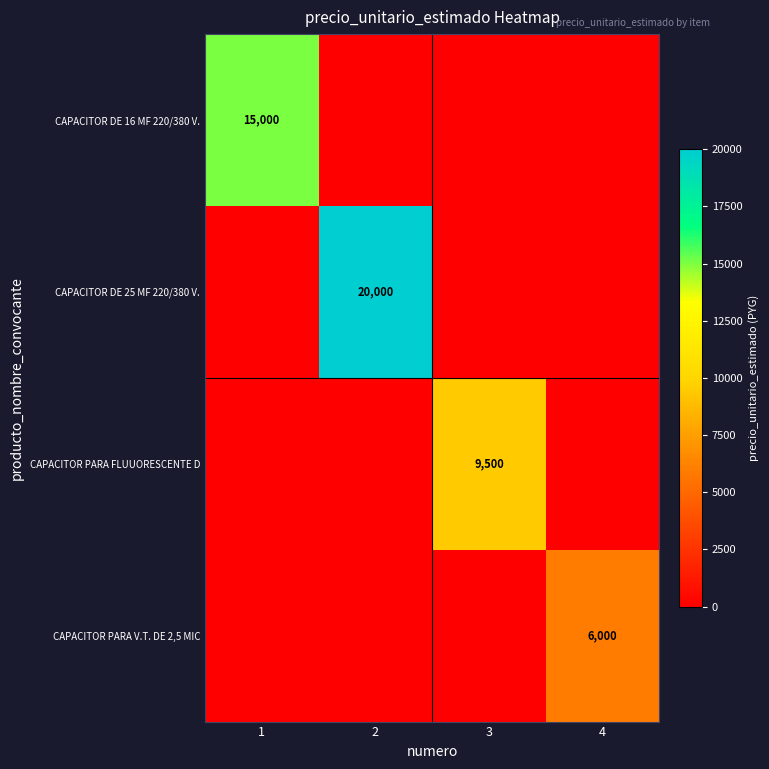

What is the total value across all series at 4?

6000